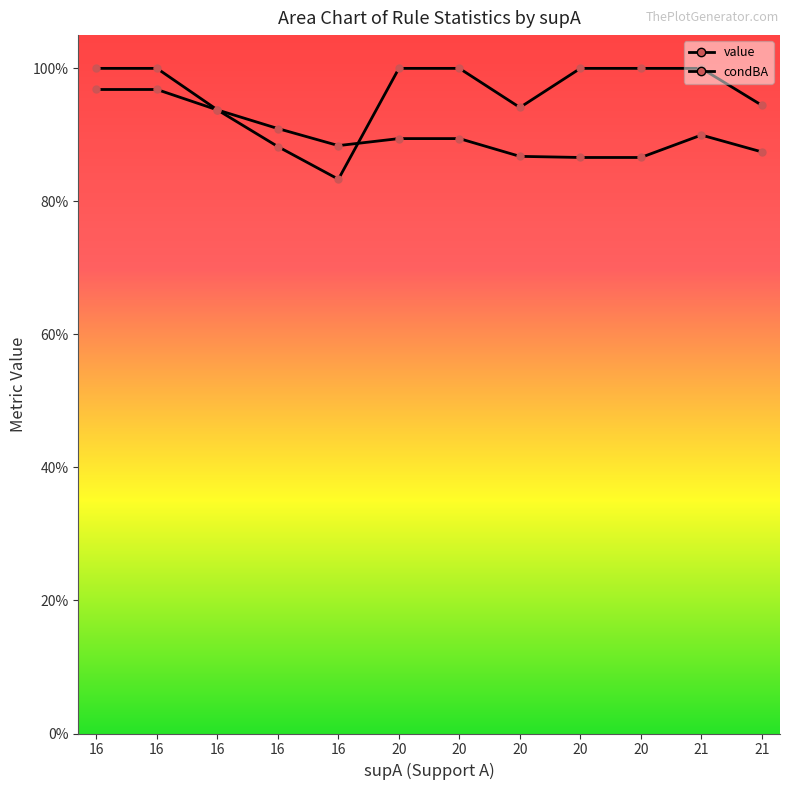

What value does the condBA series have at 20?

1.0